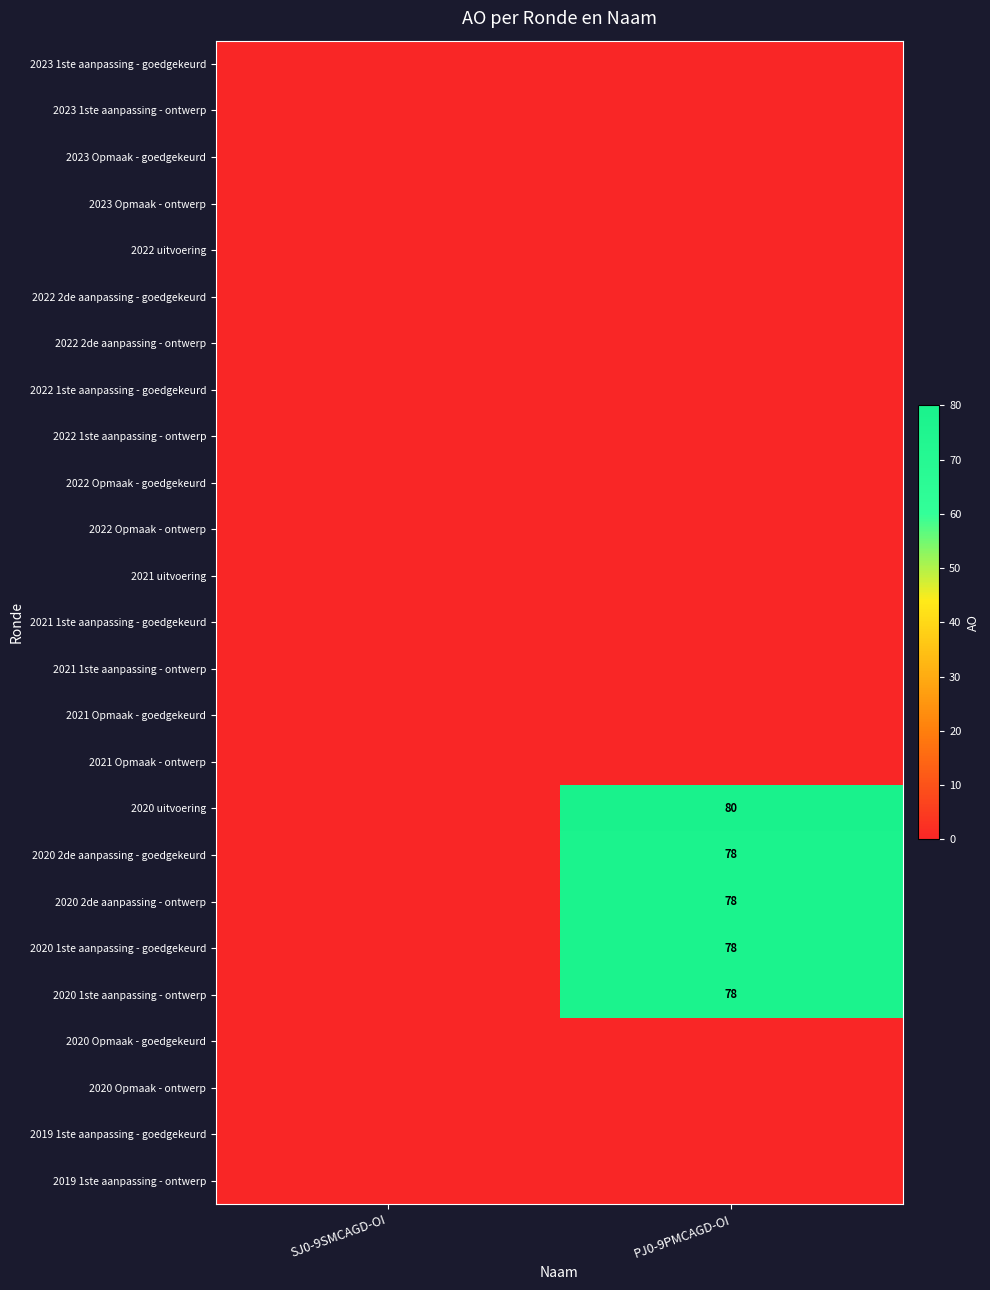

Which has a higher value, PJ0-9PMCAGD-OI or SJ0-9SMCAGD-OI?

PJ0-9PMCAGD-OI